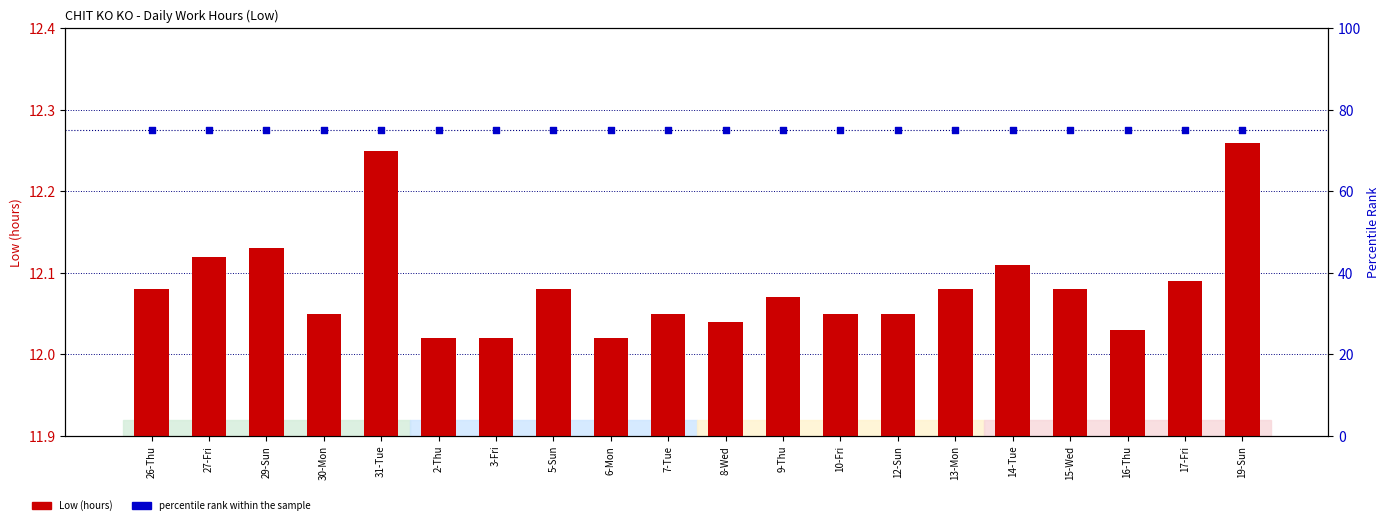

What are all the series names shown in the legend?

Low (hours), percentile rank within the sample